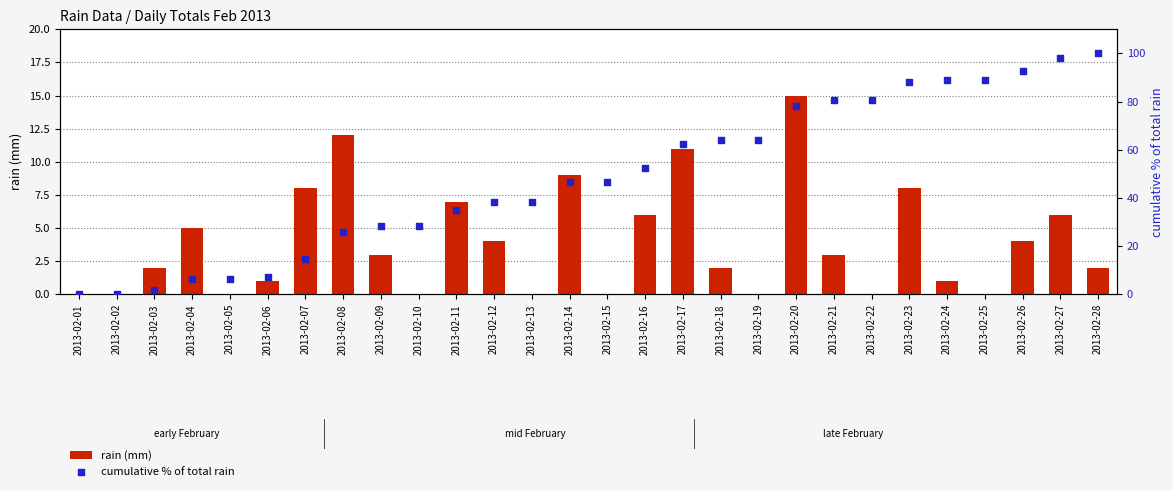

What are all the series names shown in the legend?

rain (mm), cumulative % of total rain